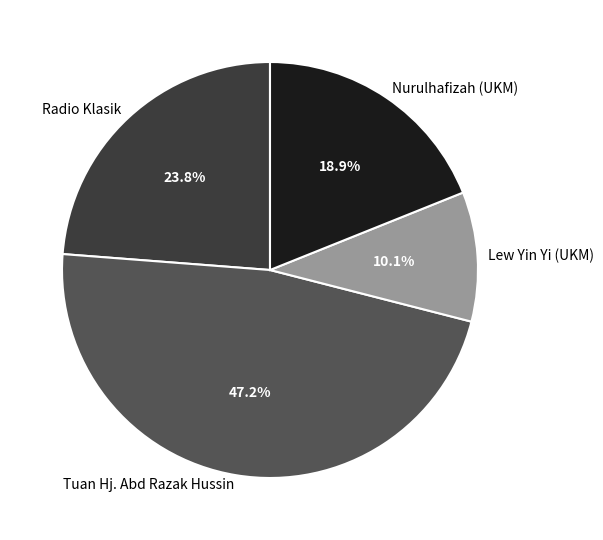

What is the largest slice in the pie chart?

Tuan Hj. Abd Razak Hussin